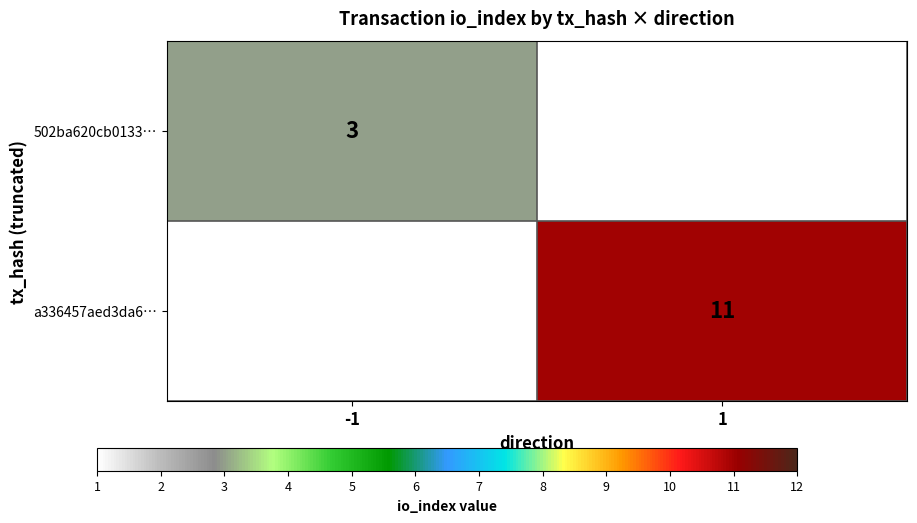

At which category is the sum across all series the highest?

1